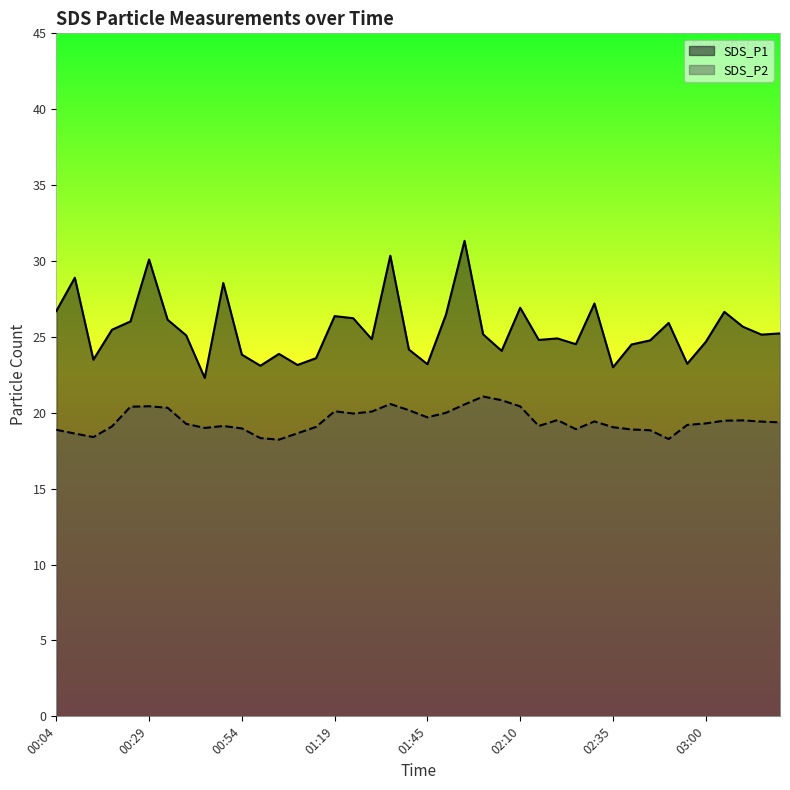

Between 01:09 and 01:19, which is larger?

01:19